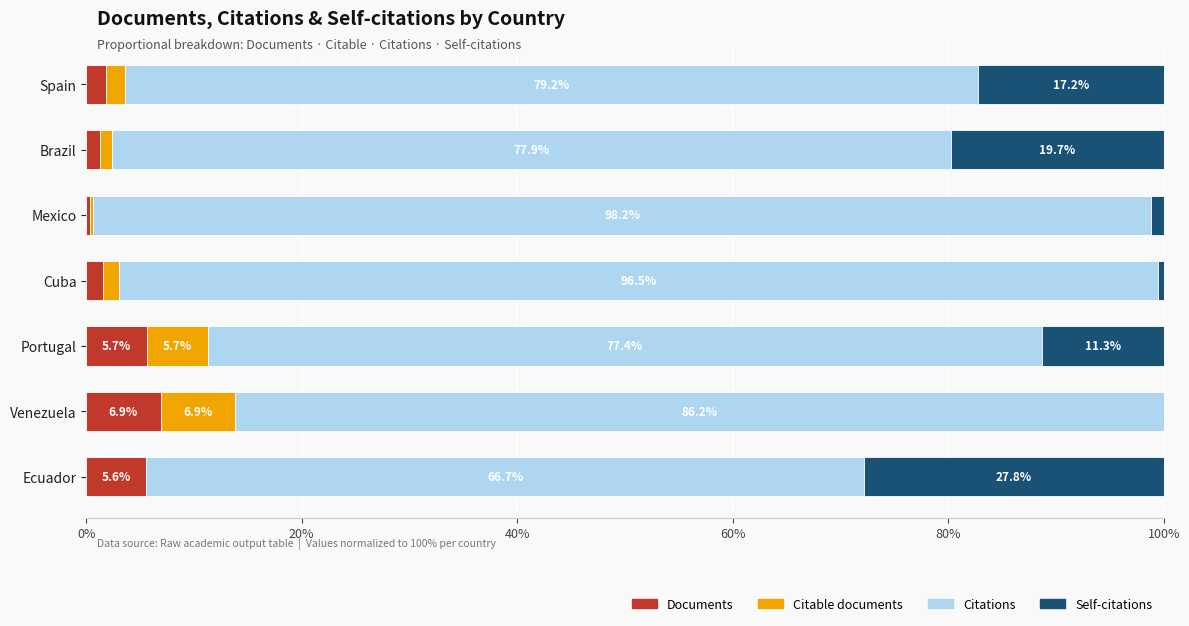

What is the highest value of the Documents series?

6.9